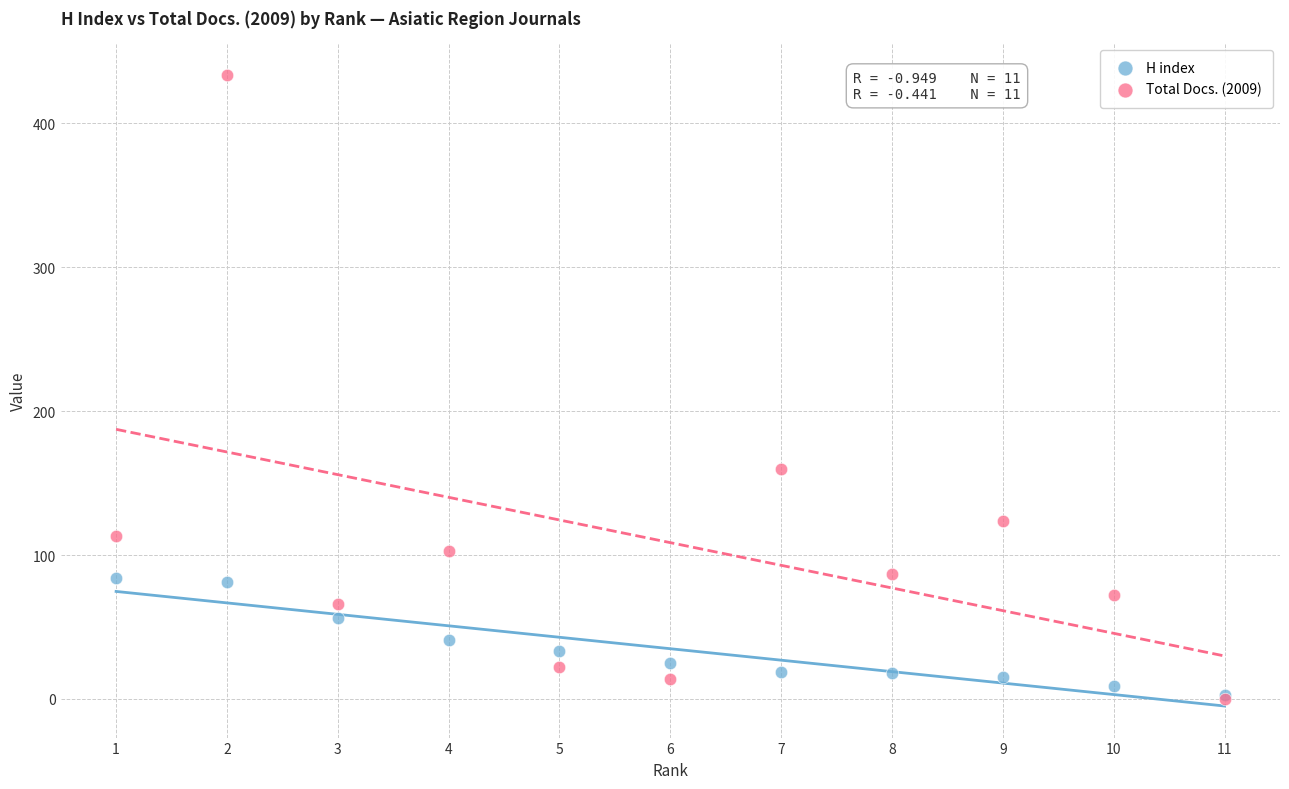

In the Total Docs. (2009) series, what Y value is closest to 217?

160